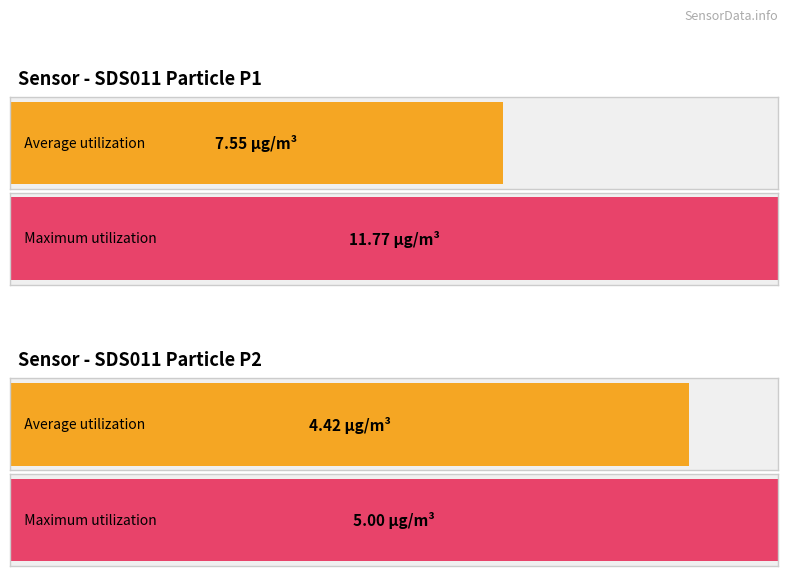

True or false: SDS_P1 has a value of 10.9 at 14.

False